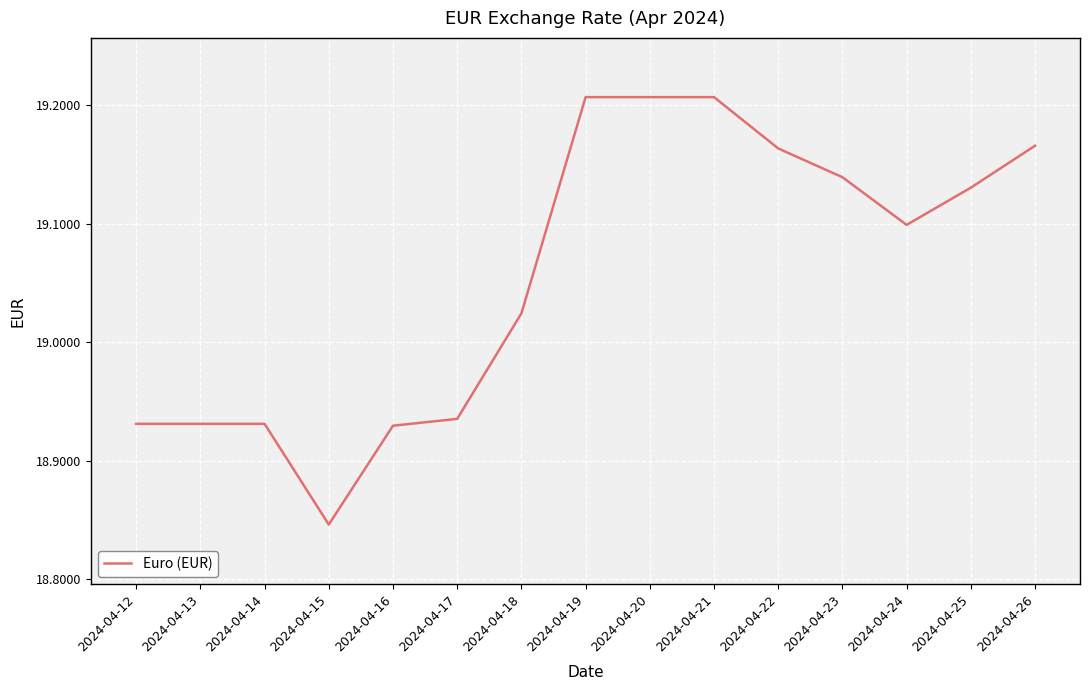

At which label does the data first exceed 19?

2024-04-18